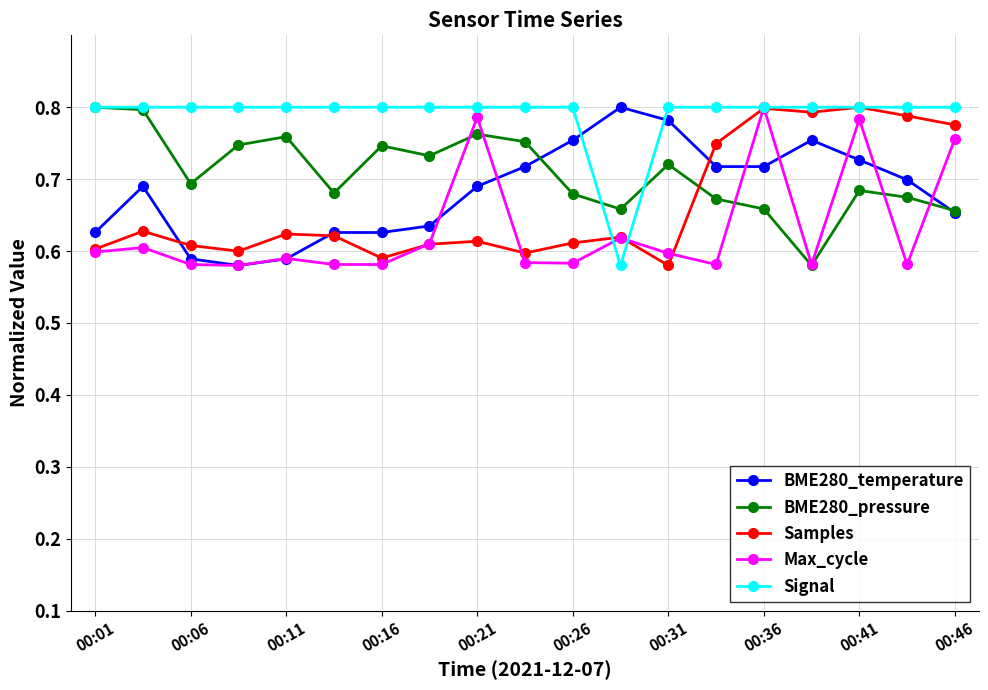

How many intersections are there between Samples and BME280_pressure?

1